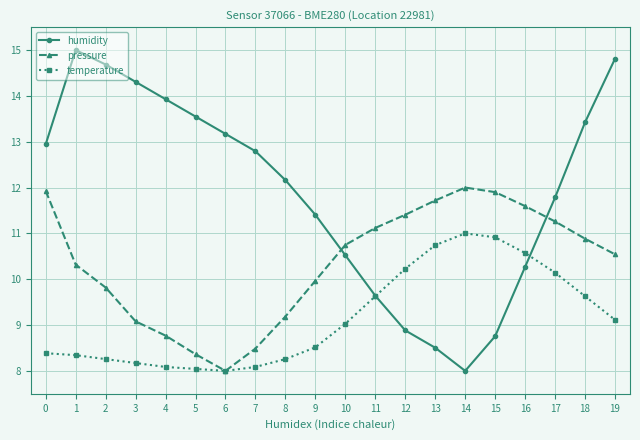

List the series in order of their overall mean, highest first.

humidity, pressure, temperature